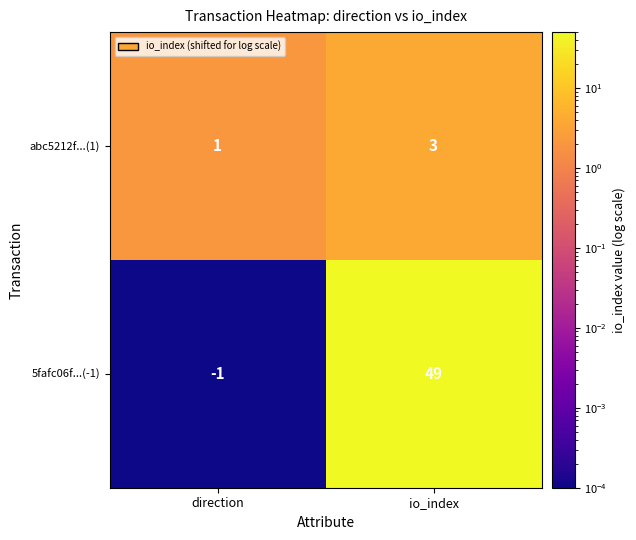

List the series in order of their peak value, highest first.

5fafc06f...(-1), abc5212f...(1)